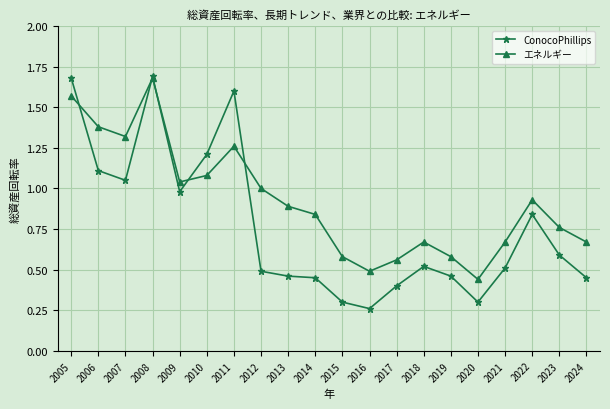

Is this an area chart (filled region under the line)?

No